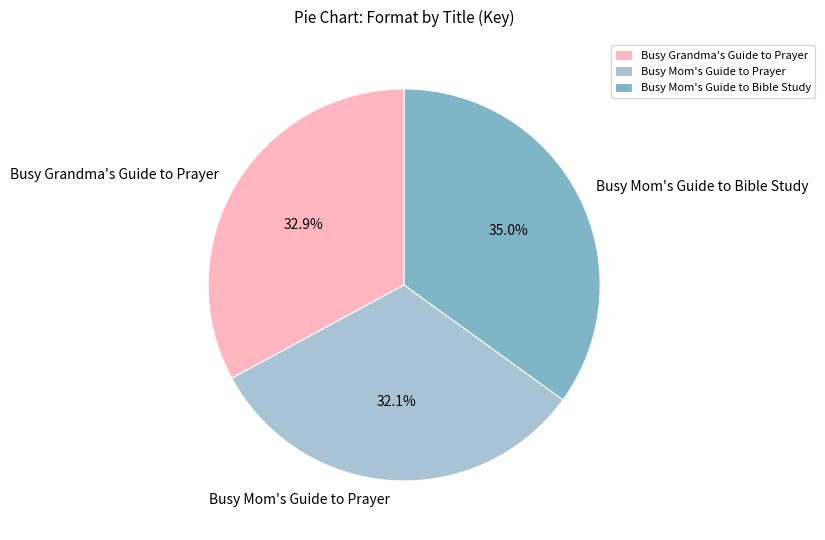

Is there any slice that represents more than half of the pie?

No